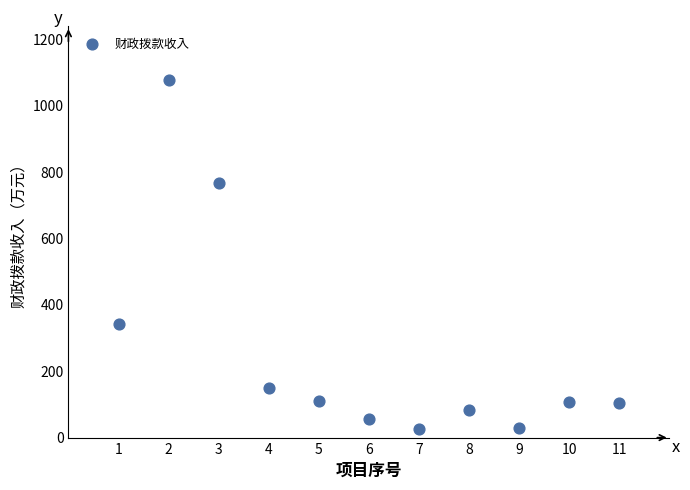

What is the range of Y values (max minus min)?

1050.3